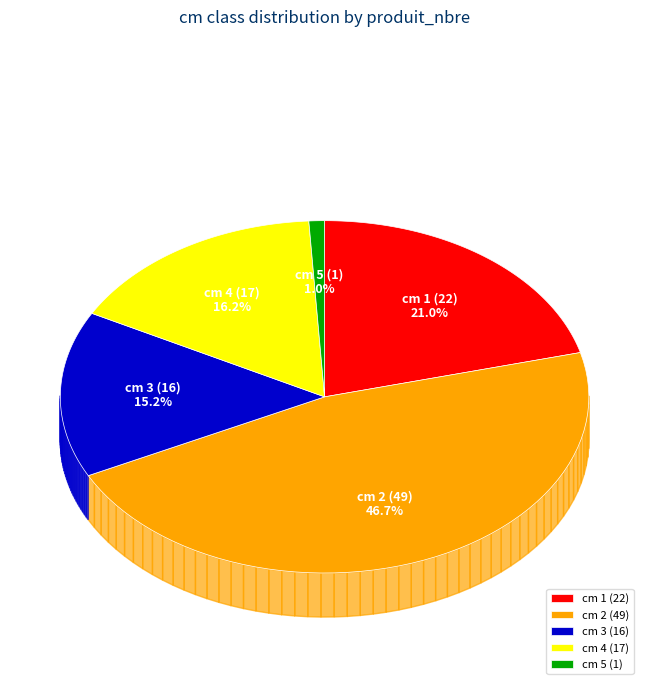

What percentage is the 3 slice, to the nearest percent?

15%